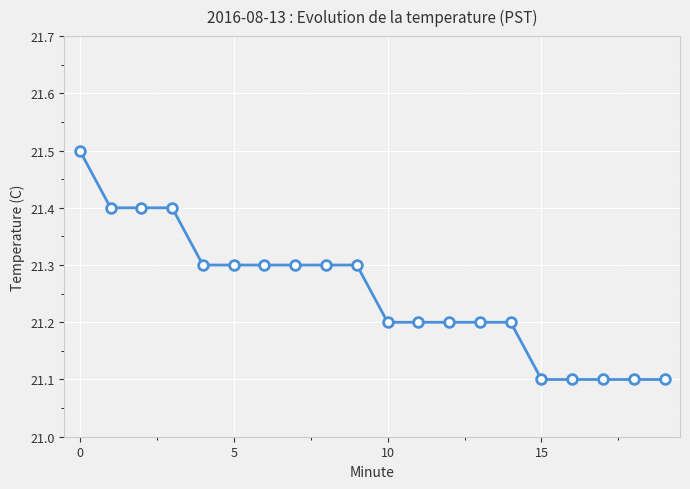

What is the smallest value displayed?

21.1